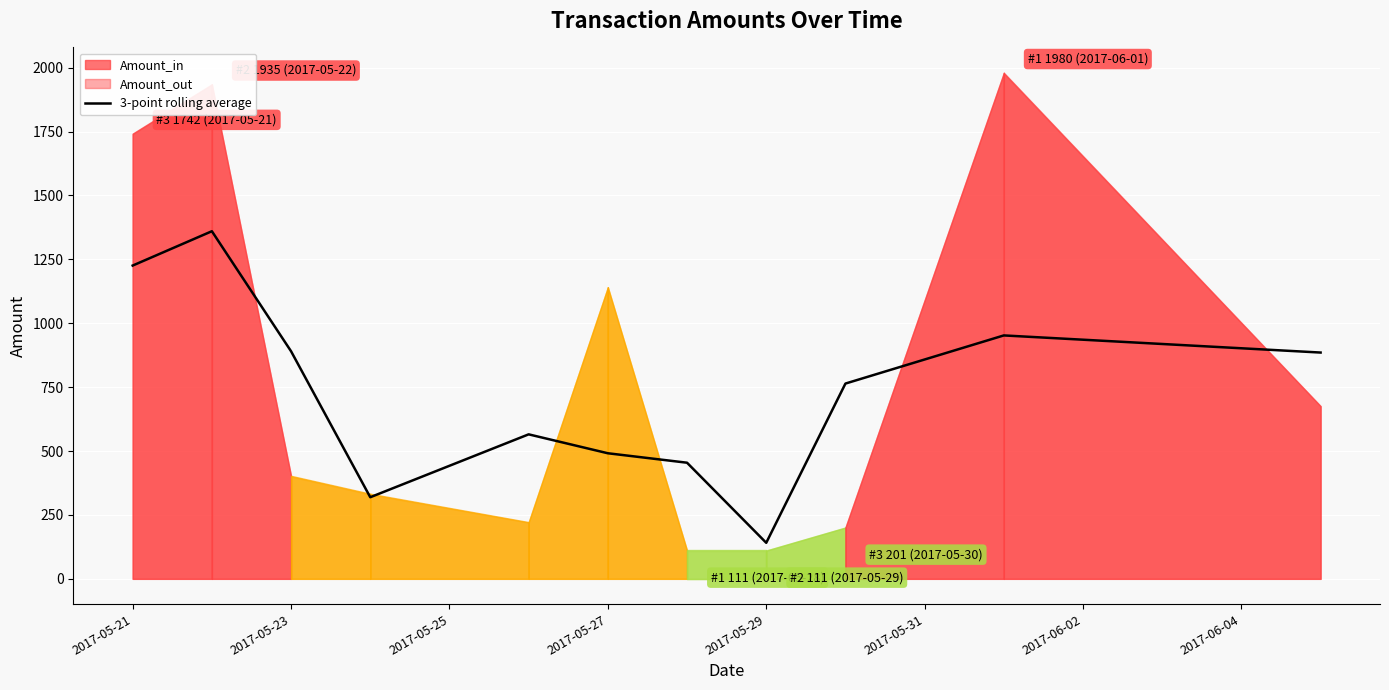

What is the highest value of the 3-point rolling average series?

1360.0